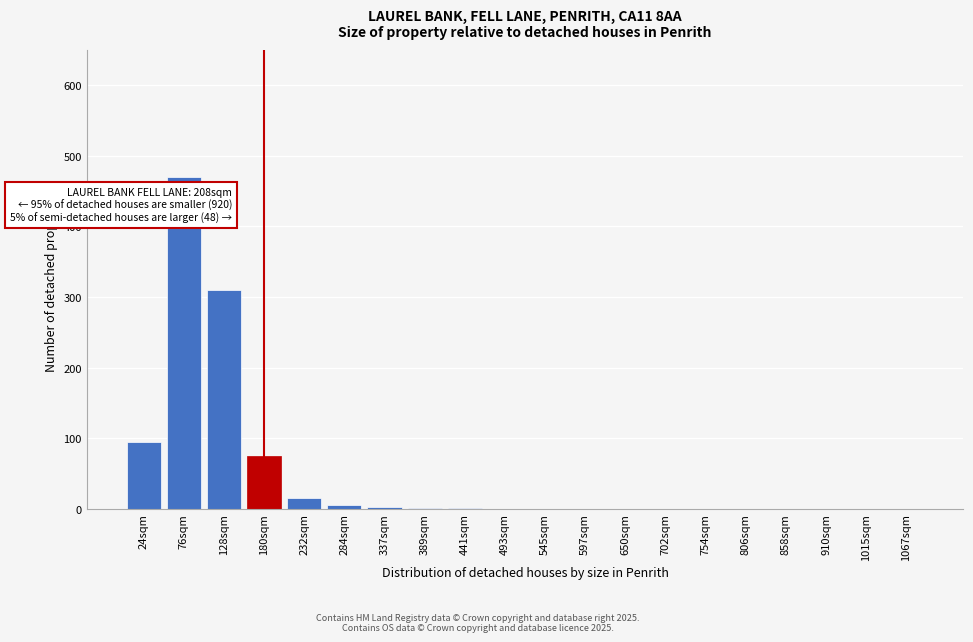

What value does the data have at 180sqm, to the nearest 50?

100